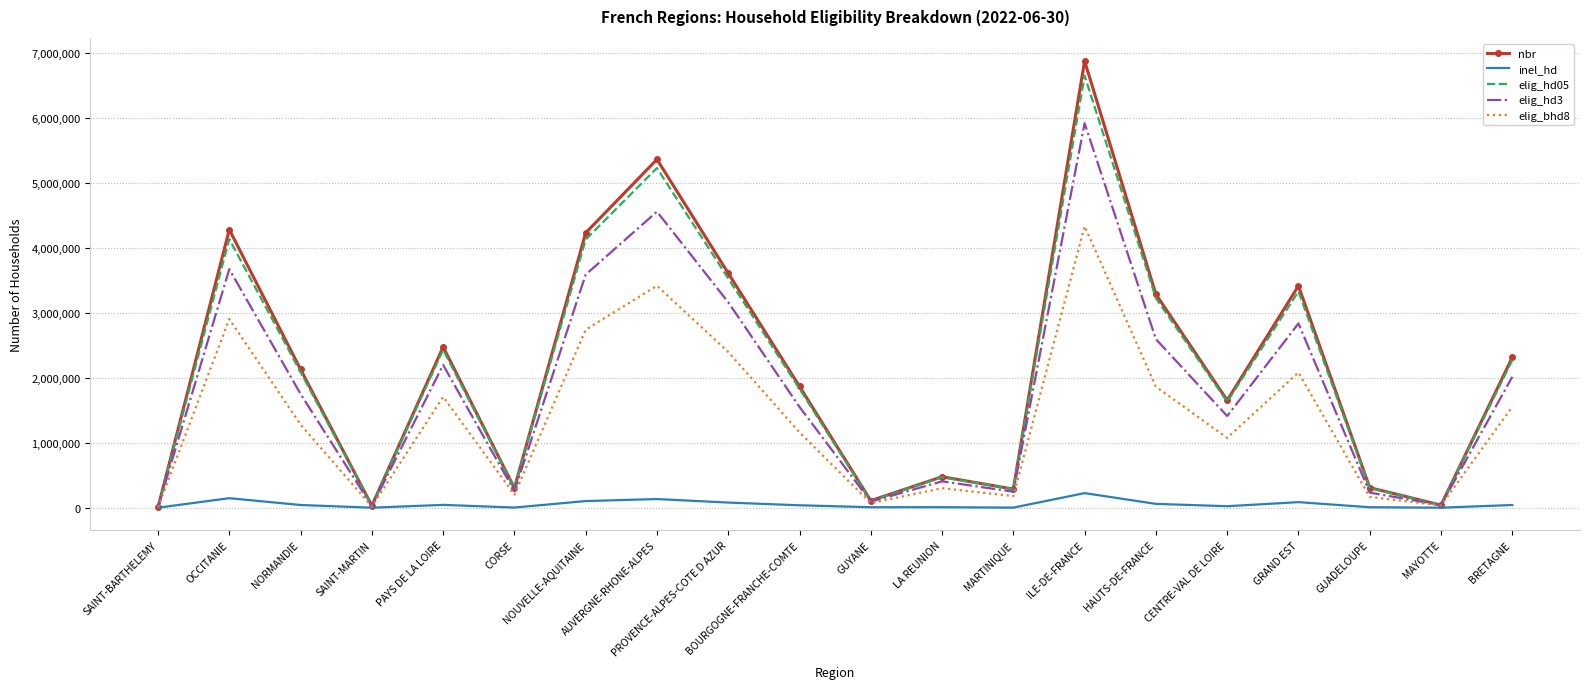

Which series has the largest range (max minus min)?

nbr